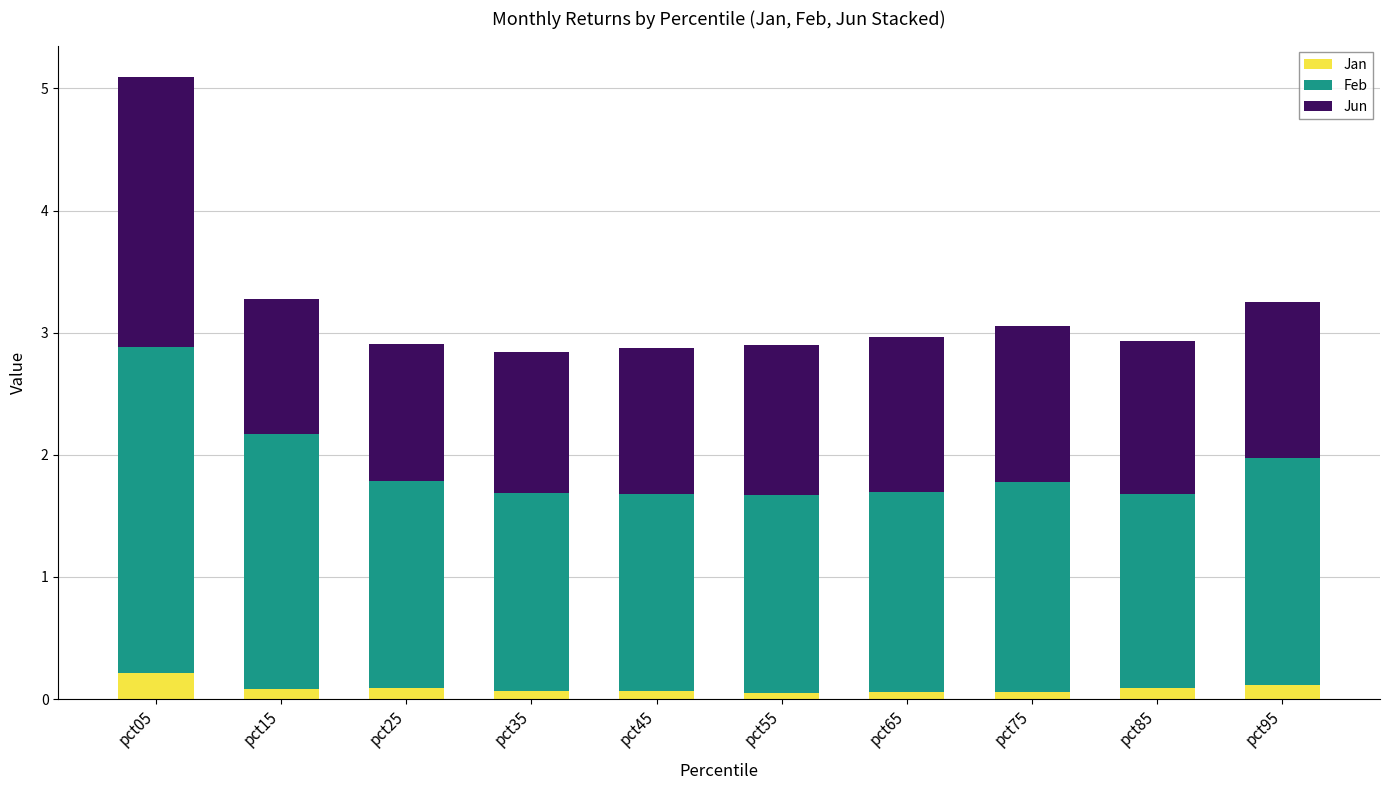

At which category is the sum across all series the highest?

pct05